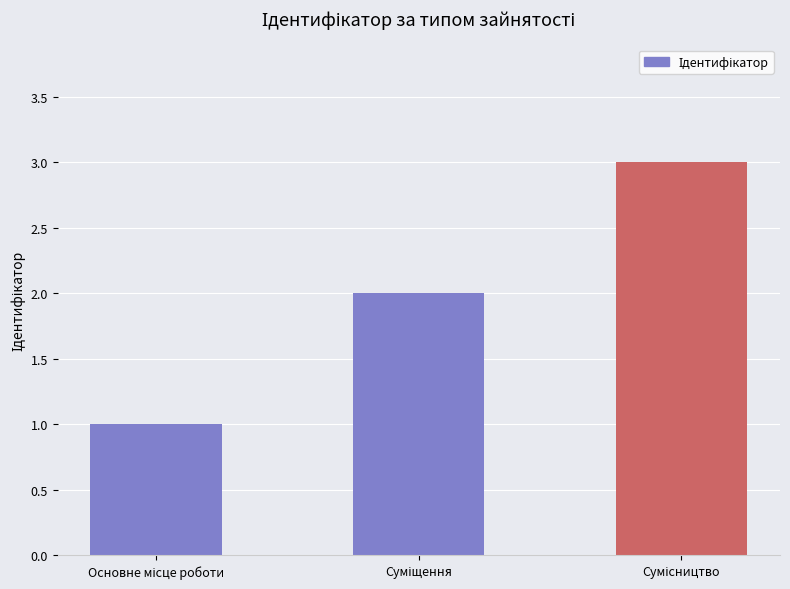

What is the maximum value shown in the chart?

3